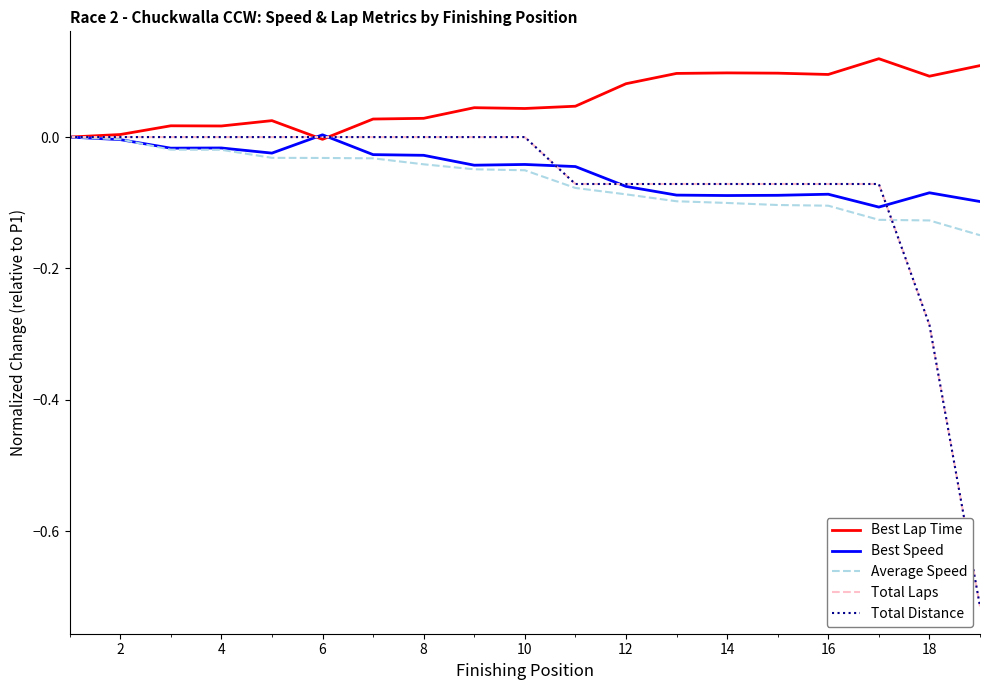

Is this an area chart (filled region under the line)?

No